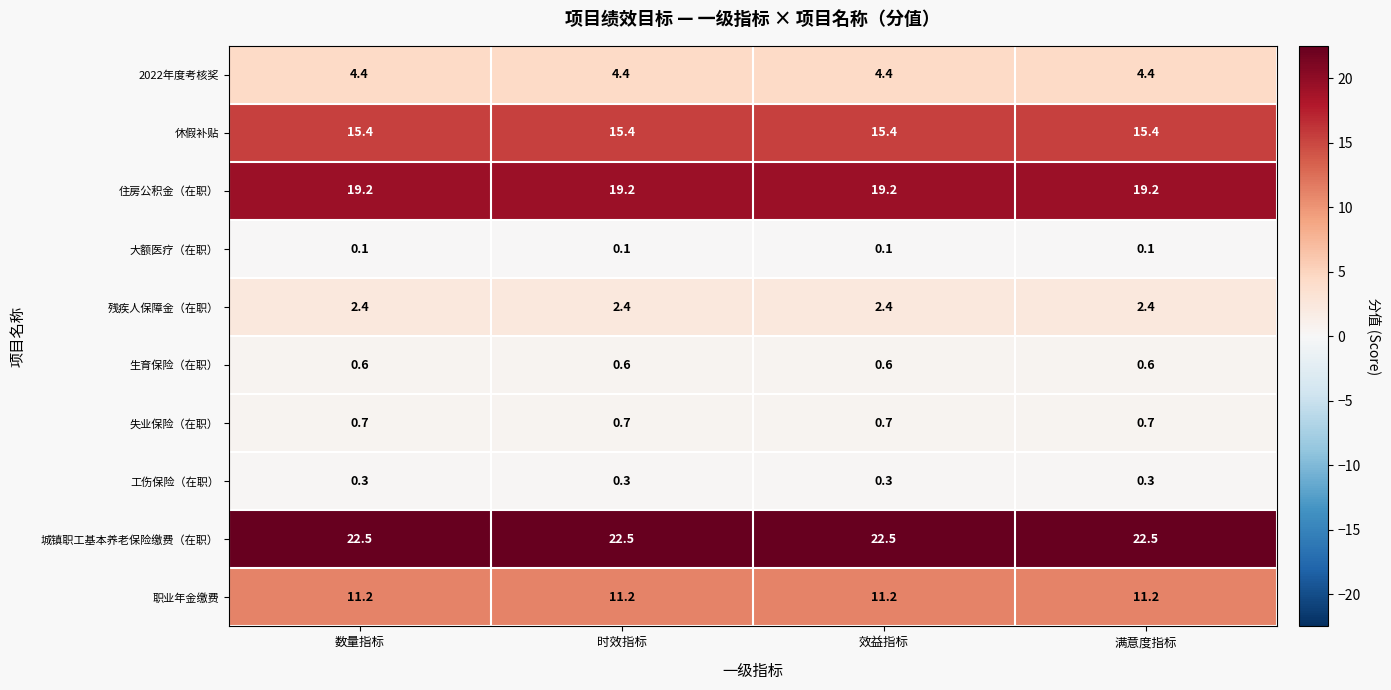

How many series are shown in this chart?

10